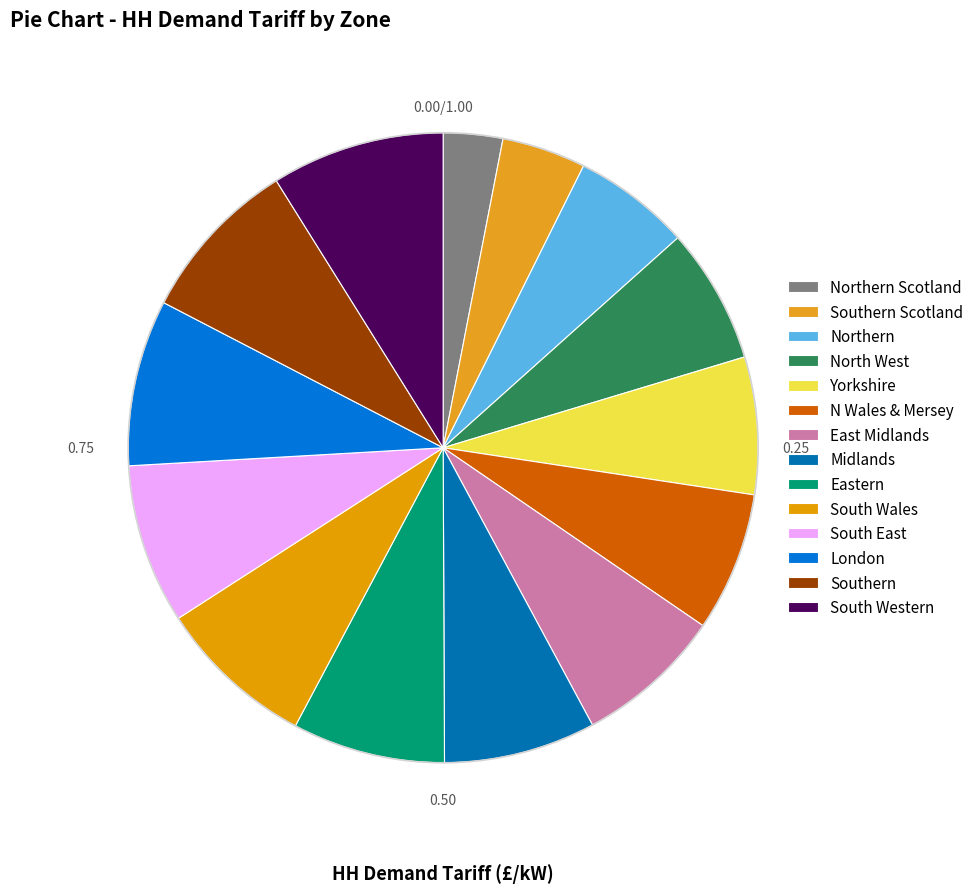

Count the number of slices in the pie.

14